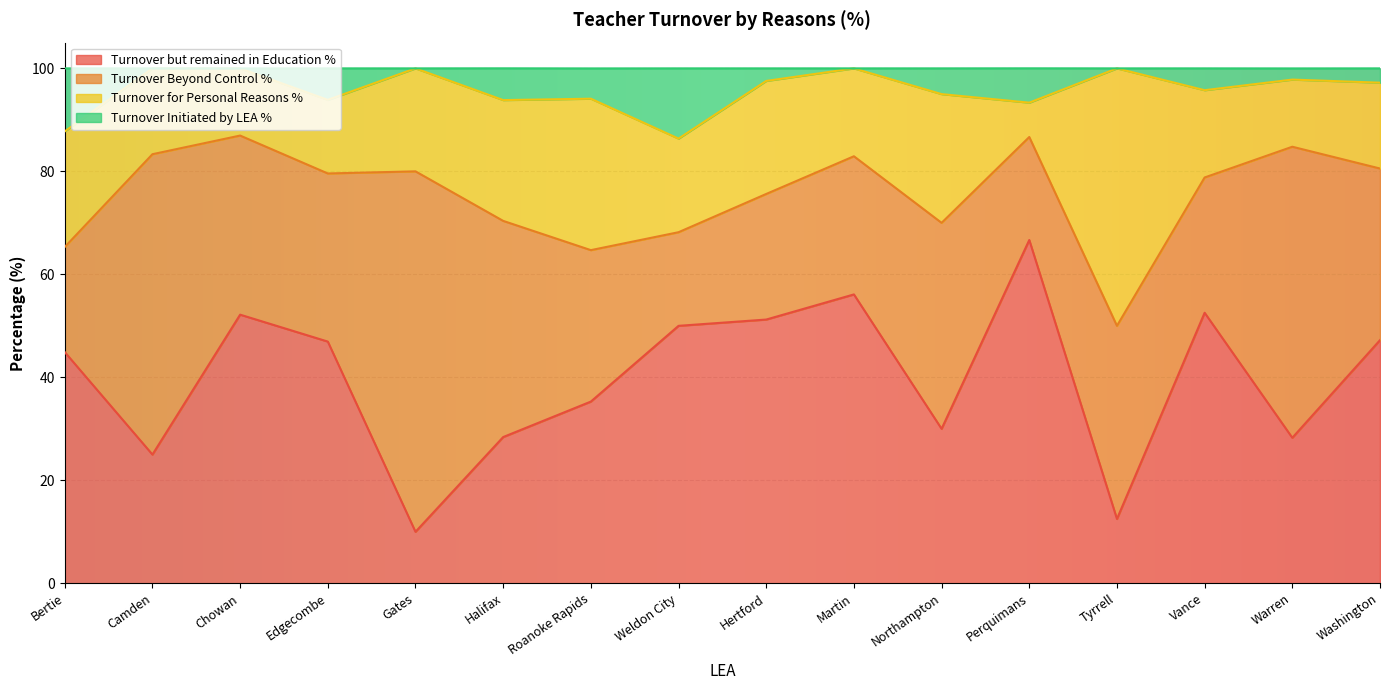

True or false: Turnover but remained in Education % and Turnover Initiated by LEA % cross at least once.

False